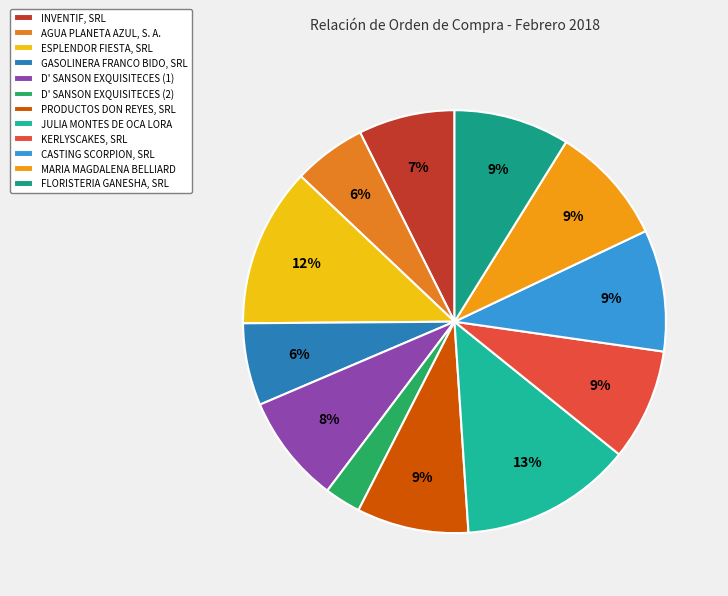

To the nearest percent, what is the difference between the largest and smallest slice percentages?

10%